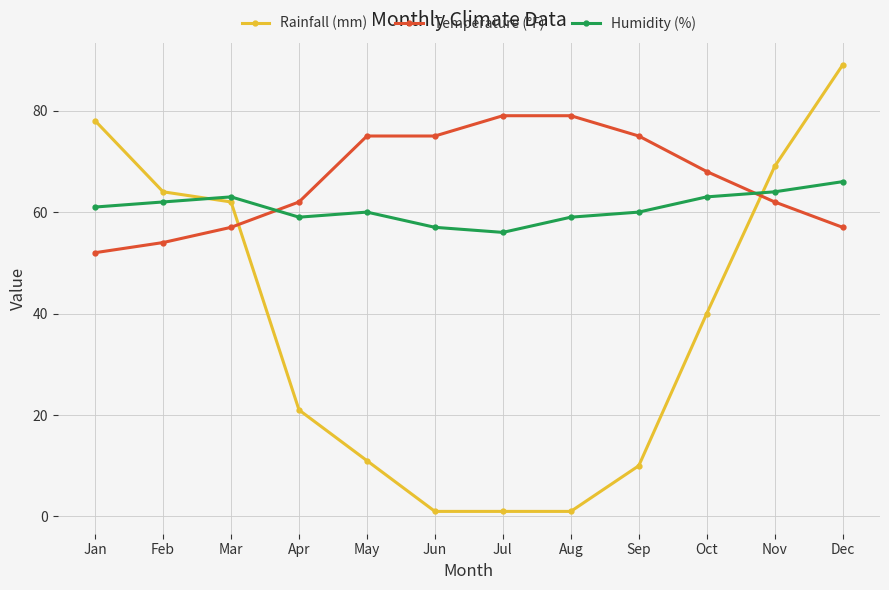

The value of Rainfall (mm) at Sep is 15. True or false?

False